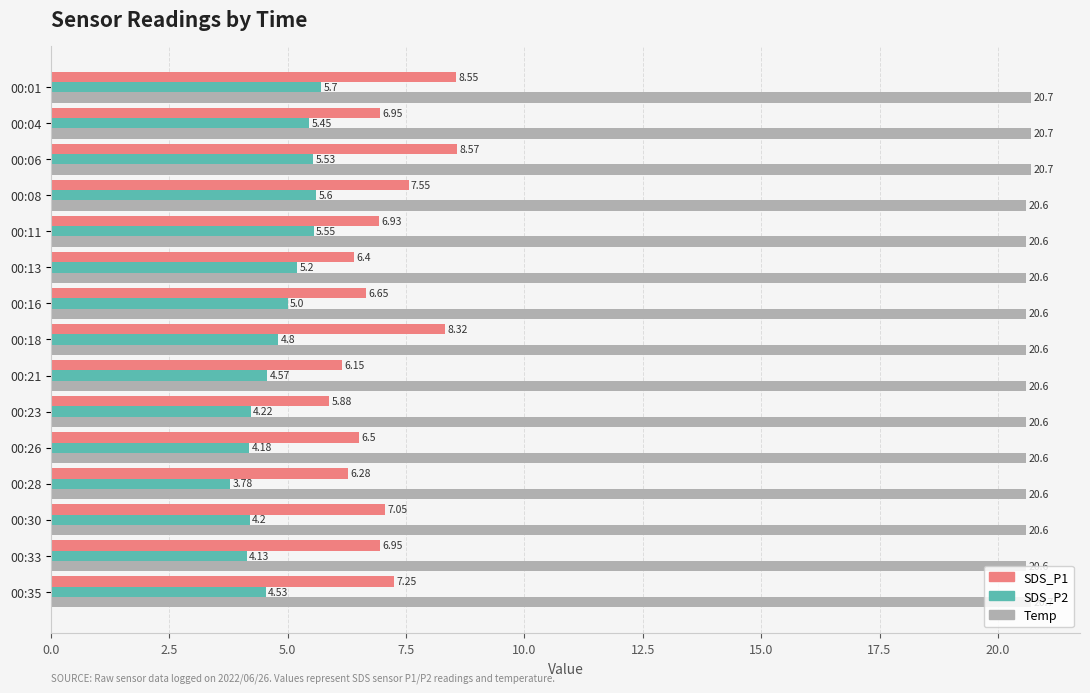

At which category is the sum across all series the highest?

00:01